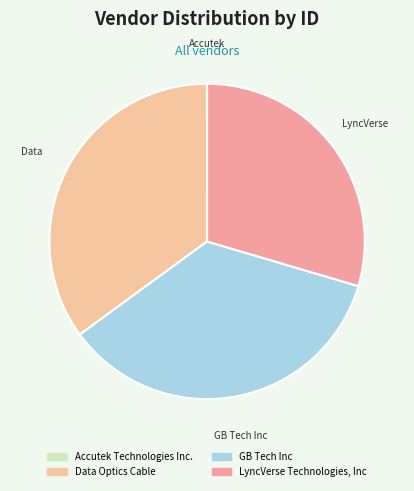

To the nearest percent, what is the combined percentage of GB Tech Inc and Accutek Technologies Inc.?

35%